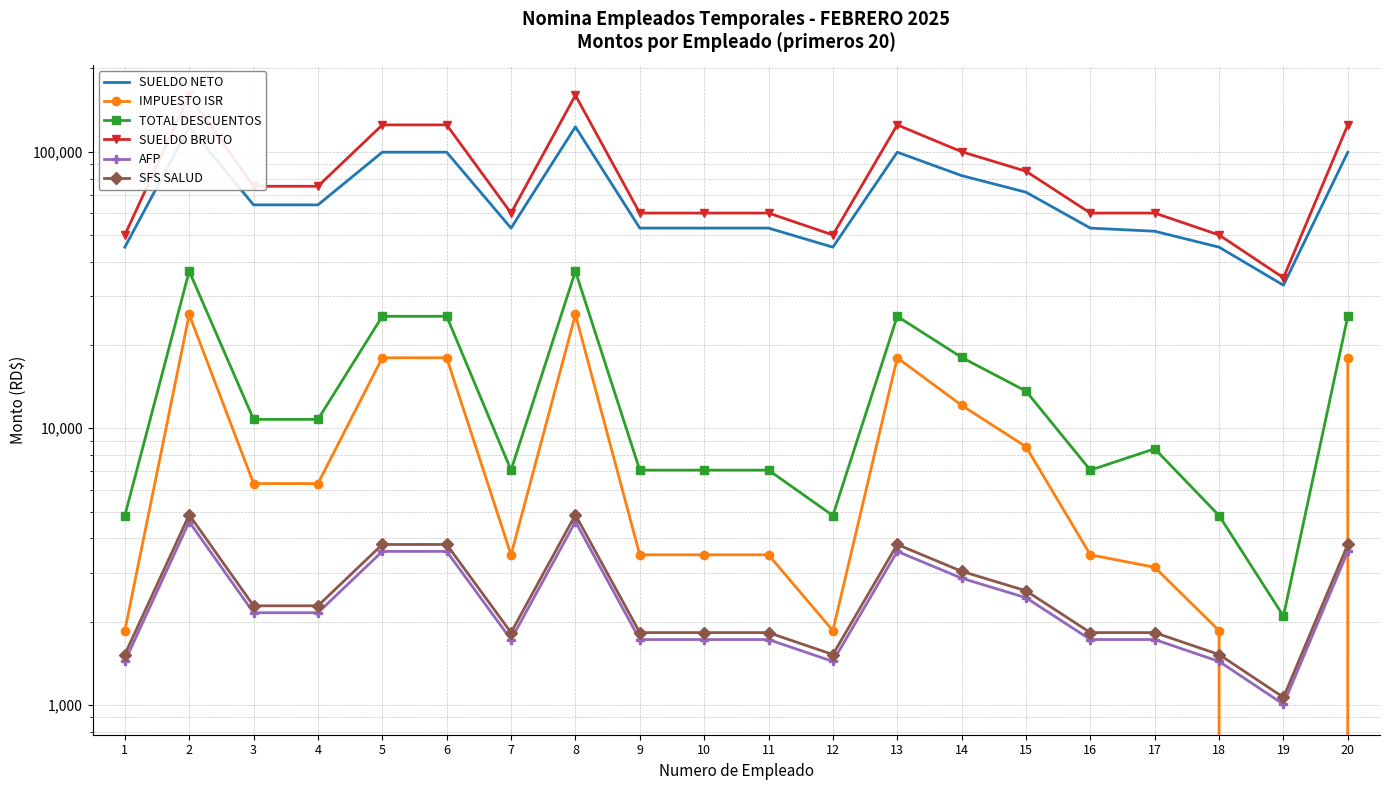

Which category has the highest value in the SUELDO BRUTO series?

2